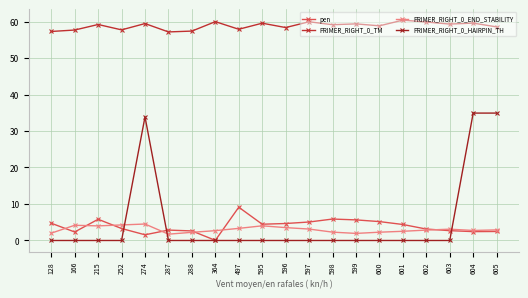

Reading left to right, transcribe all the data shown in this chart.

pen: 4.7	2.3	5.8	3.3	1.6	2.9	2.6	0.0	9.1	4.5	4.7	5.1	5.9	5.6	5.2	4.4	3.1	2.7	2.4	2.5
PRIMER_RIGHT_0_TM: 57.3	57.7	59.2	57.7	59.4	57.1	57.4	60.0	57.9	59.5	58.3	59.9	59.1	59.4	58.8	60.4	59.9	59.3	59.6	58.5
PRIMER_RIGHT_0_END_STABILITY: 2.0	4.2	4.0	4.3	4.5	1.7	2.2	2.7	3.3	4.0	3.5	3.1	2.3	1.9	2.3	2.5	2.9	3.1	2.8	2.9
PRIMER_RIGHT_0_HAIRPIN_TH: 0.0	0.0	0.0	0.0	33.9	0.0	0.0	0.0	0.0	0.0	0.0	0.0	0.0	0.0	0.0	0.0	0.0	0.0	34.9	34.9